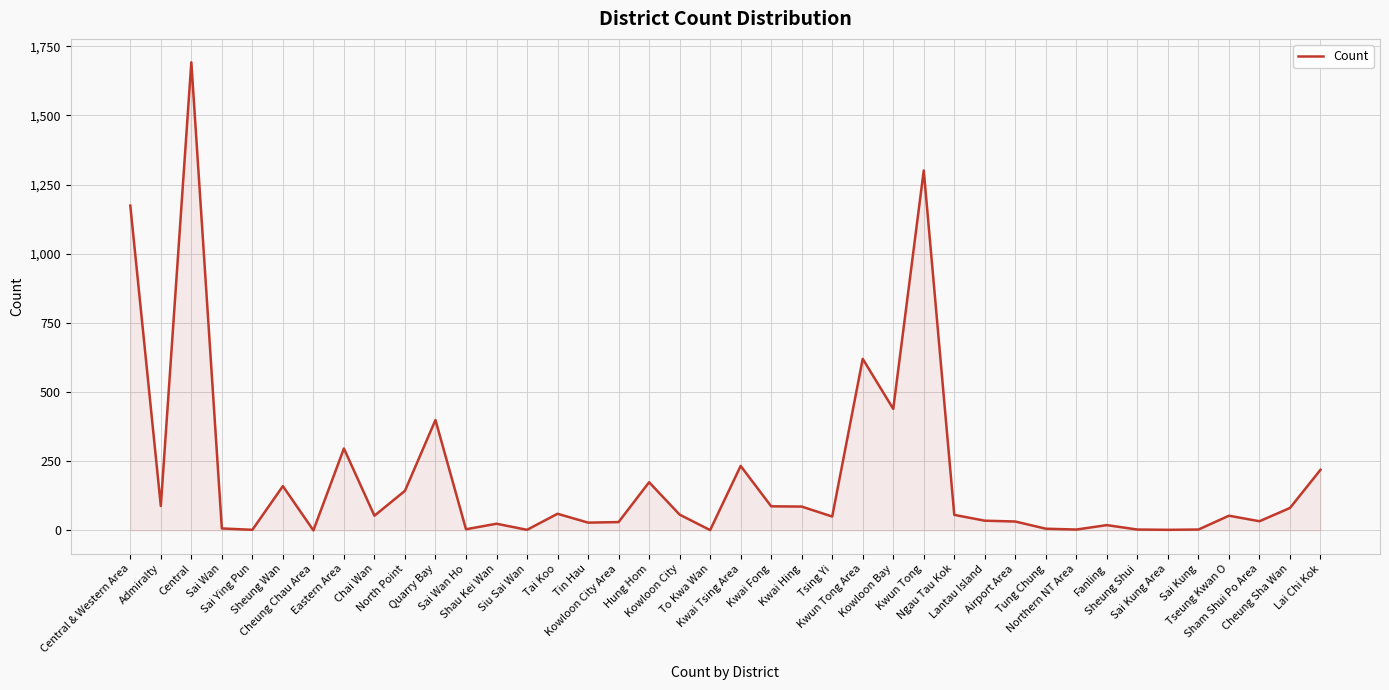

What is the greatest value displayed?

1692